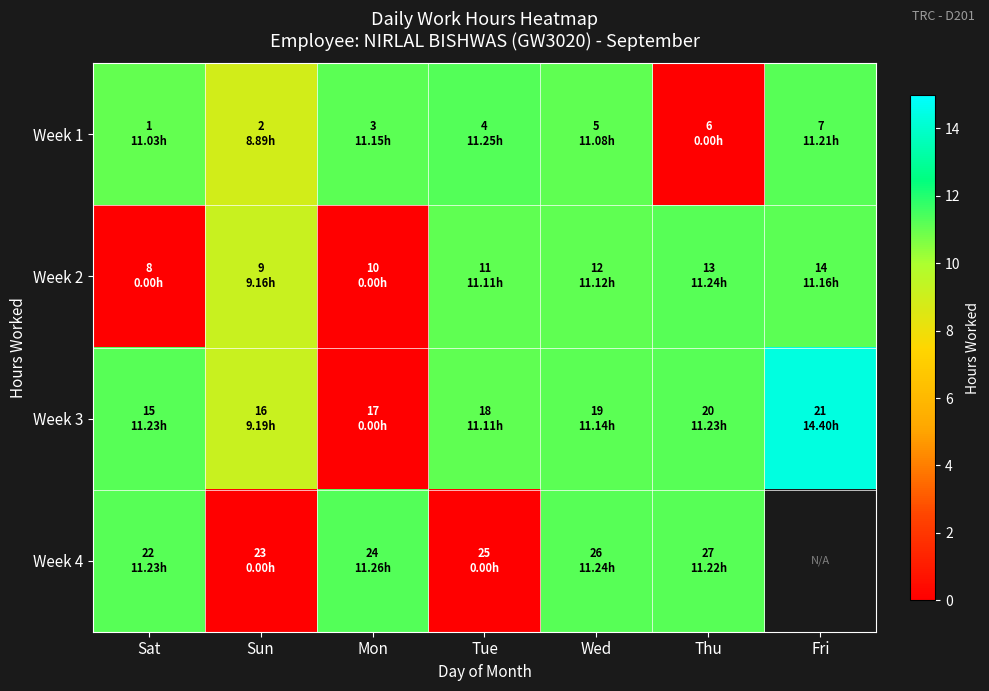

The value of Week 3 at Sun is 2.0. True or false?

False